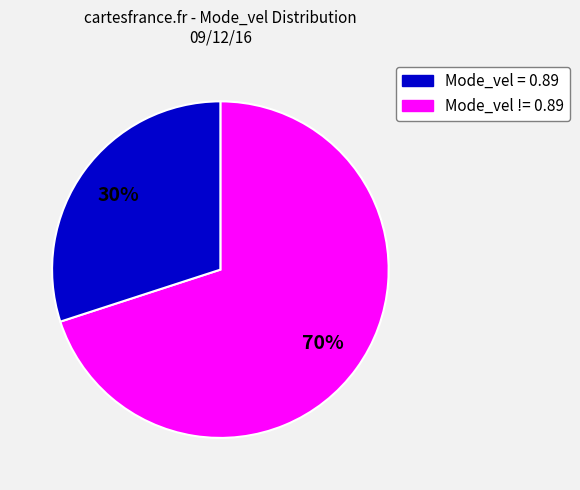

Is there a majority slice in this chart?

Yes